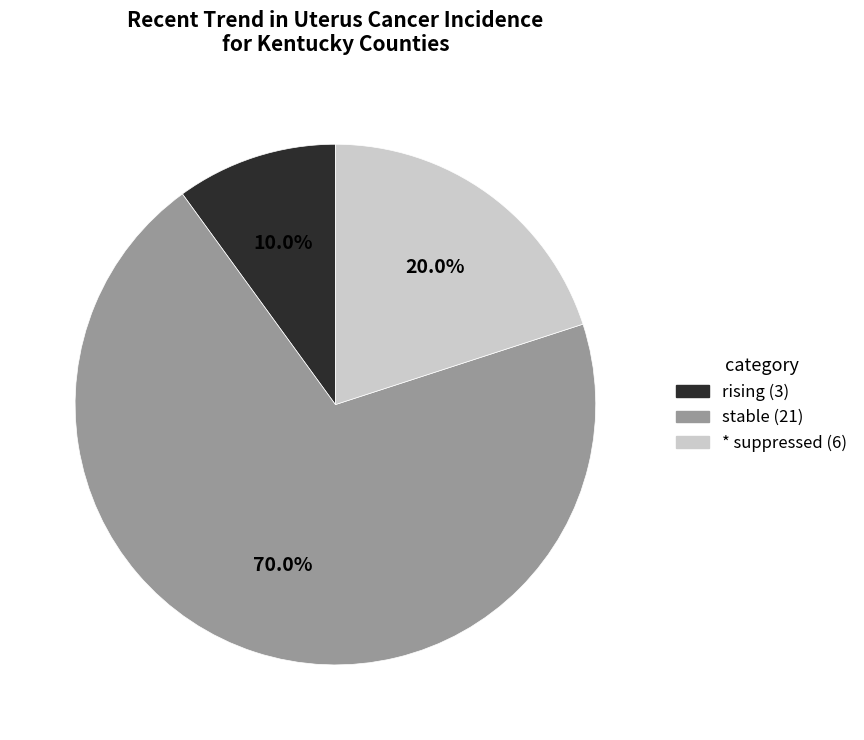

How many slices are in this pie chart?

3